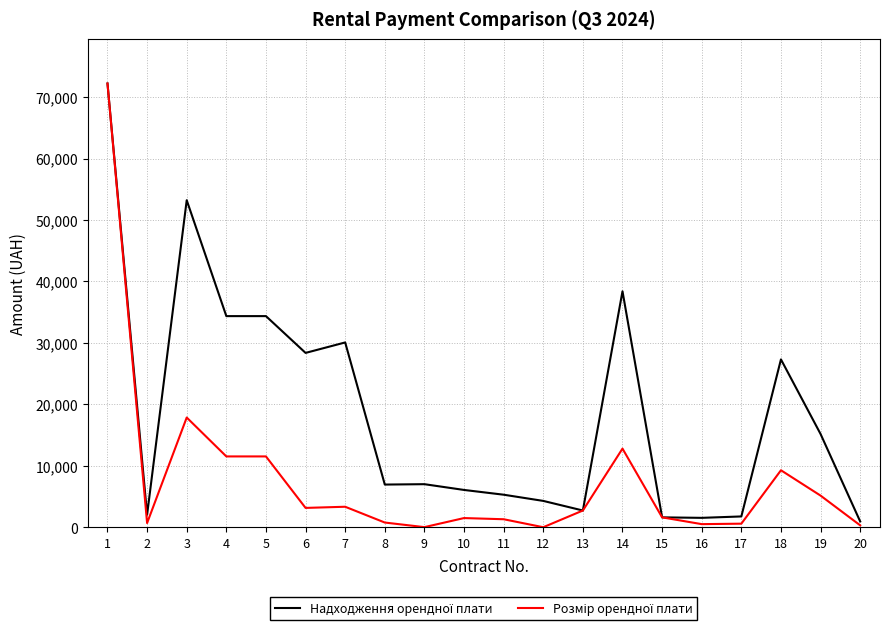

What is the greatest value displayed?

72215.4